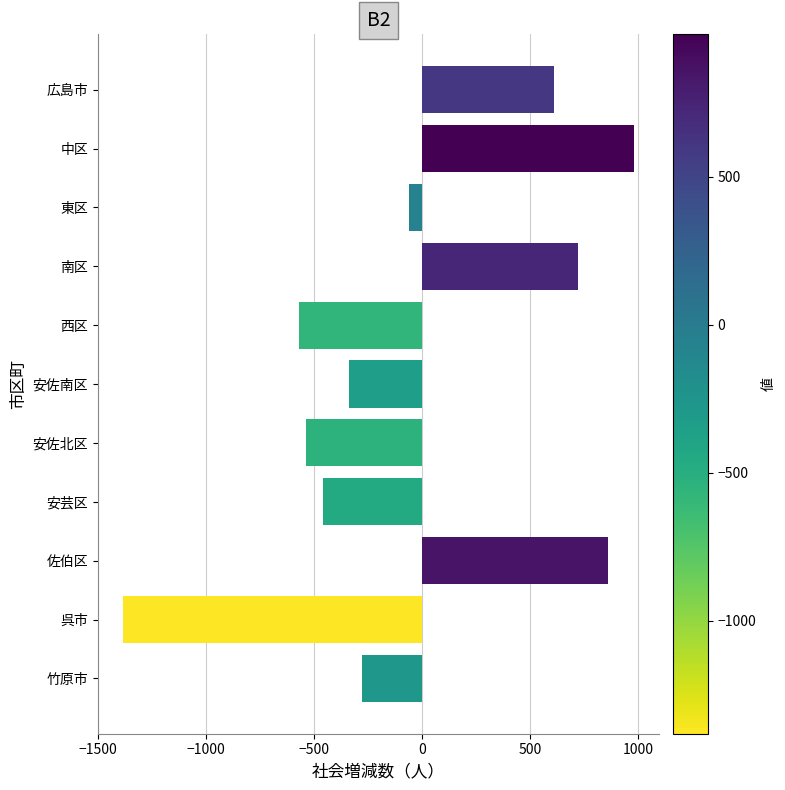

Between 竹原市 and 安佐南区, which is larger?

竹原市